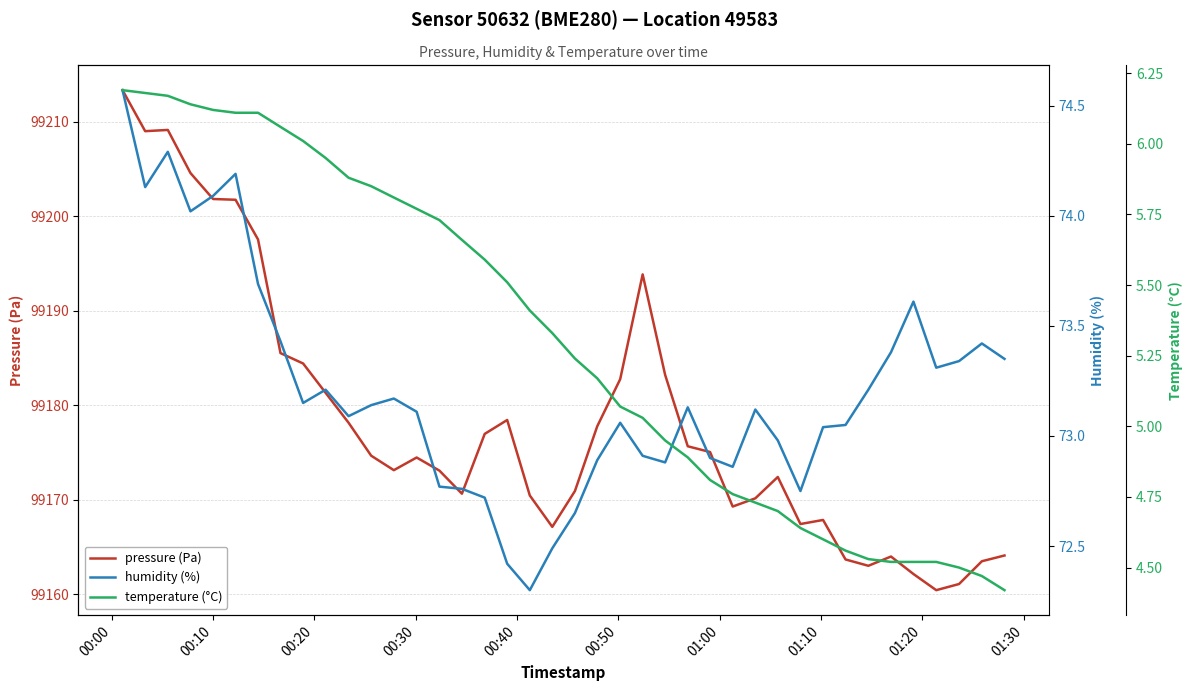

How many lines are shown in the chart?

3